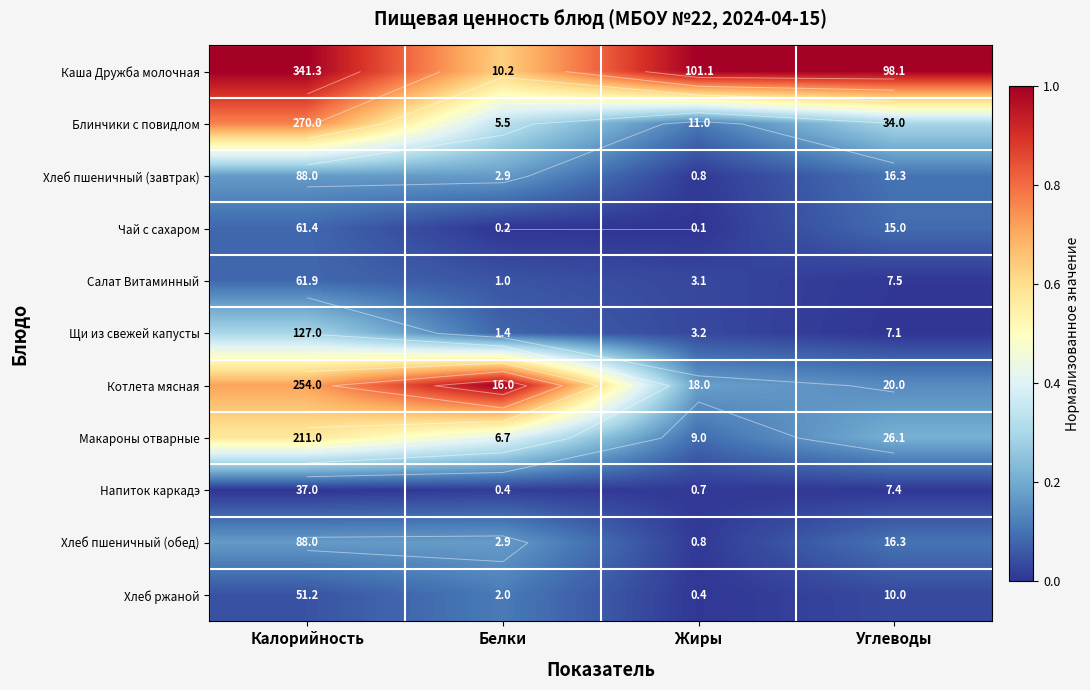

Which has a higher value, Жиры or Углеводы?

Жиры